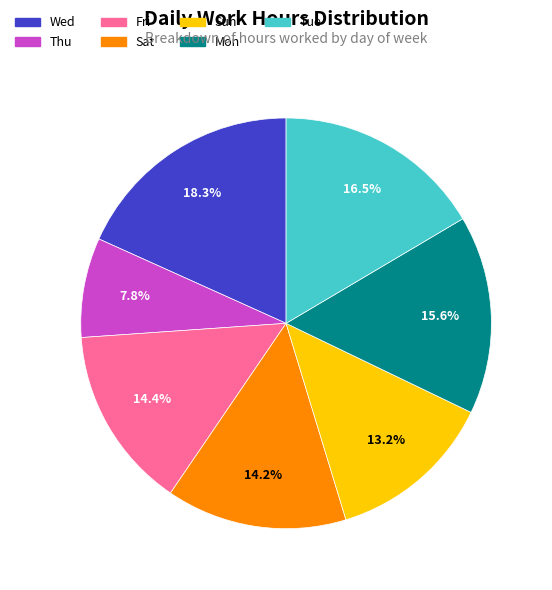

Which has a higher value, Fri or Thu?

Fri